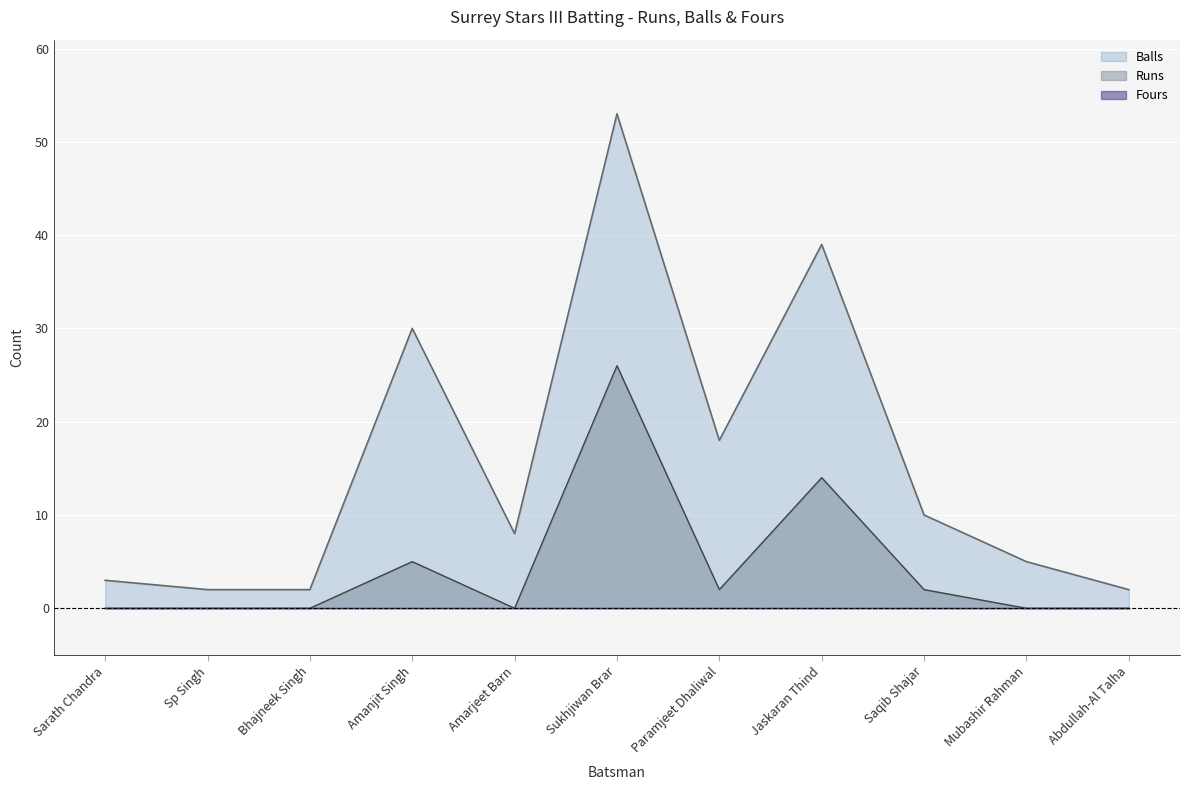

Read the Balls value at Sarath Chandra, to the nearest 5.

5